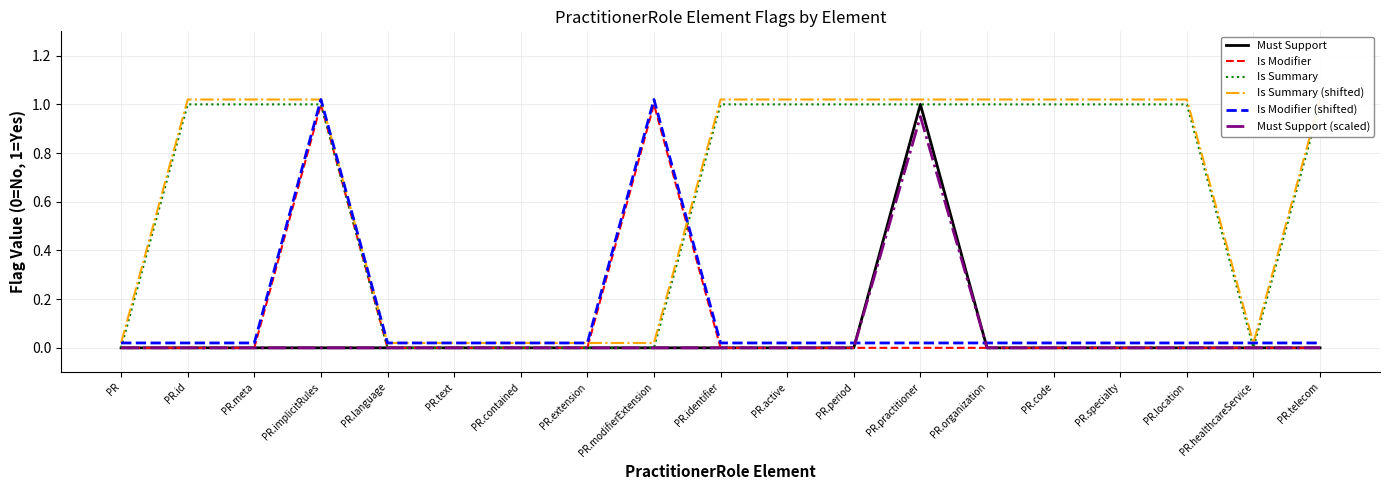

At which category is the sum across all series the highest?

PR.implicitRules